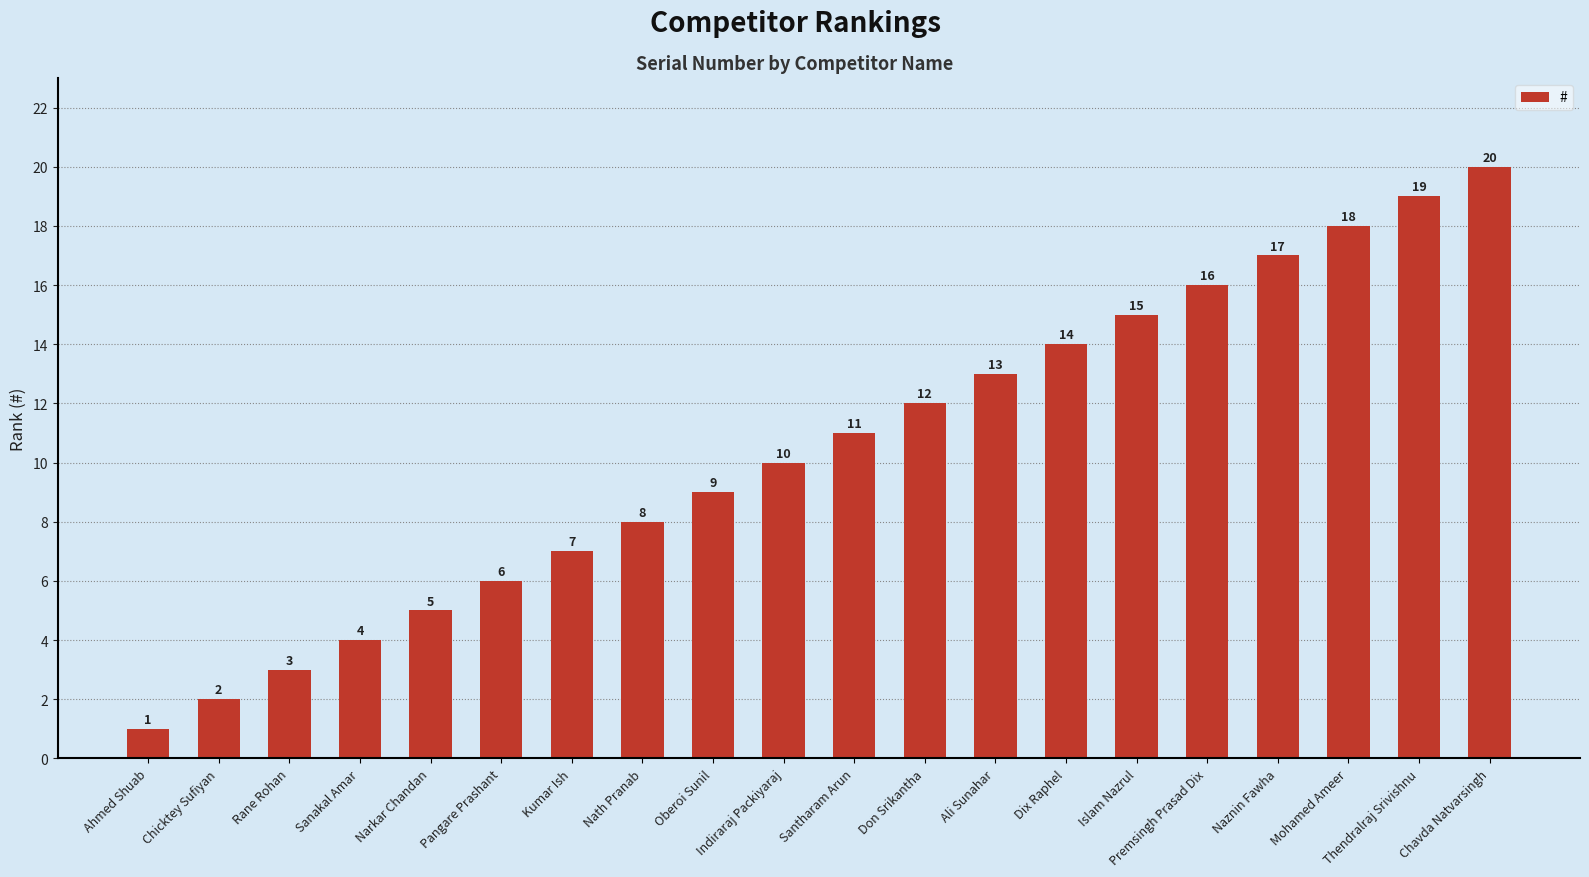

Which category has the highest value across all series?

Chavda Natvarsingh